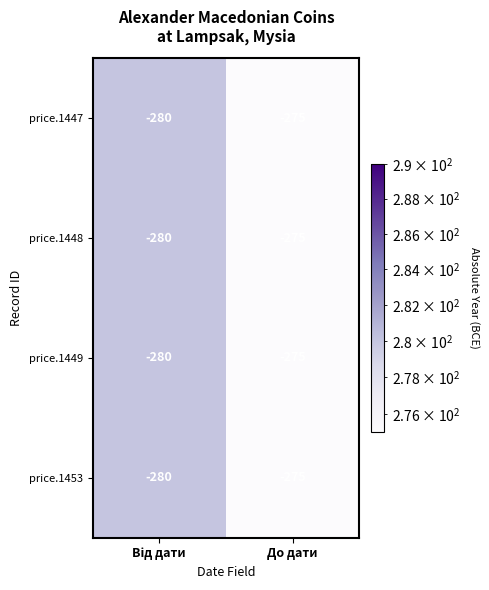

True or false: price.1453 has a value of -481 at До дати.

False